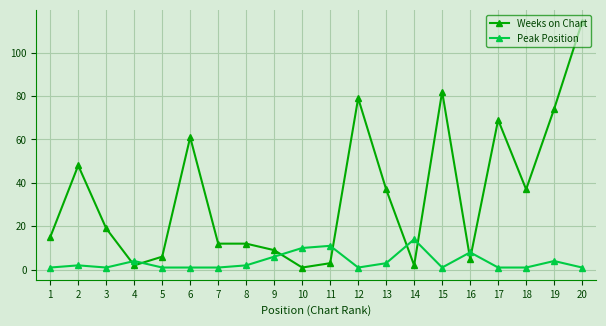

What is the total value across all series at 17?

70